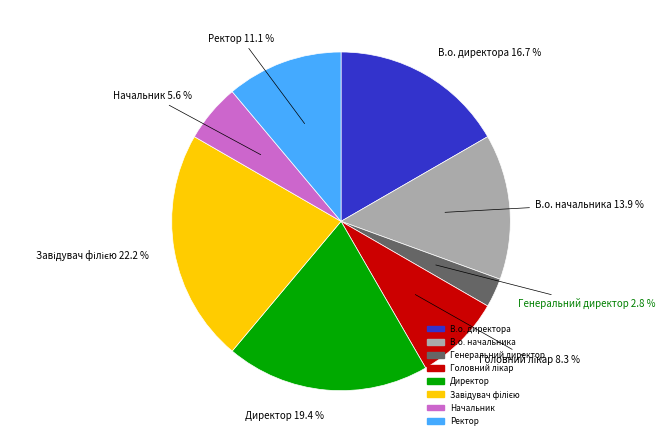

The Ректор slice represents 20% of the pie. True or false?

False